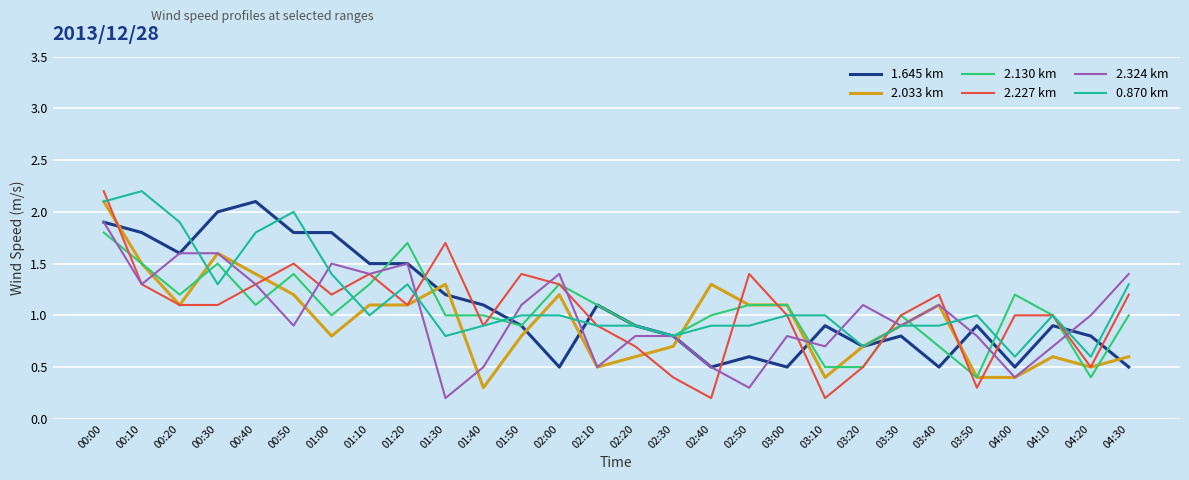

What is the maximum value for 2.033 km?

2.1